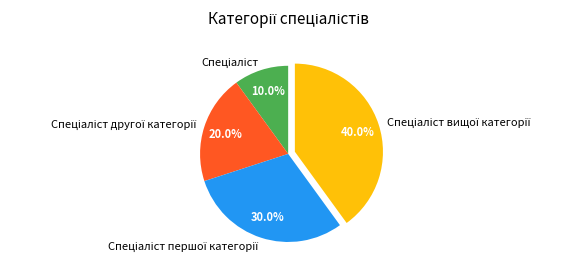

Is there a majority slice in this chart?

No